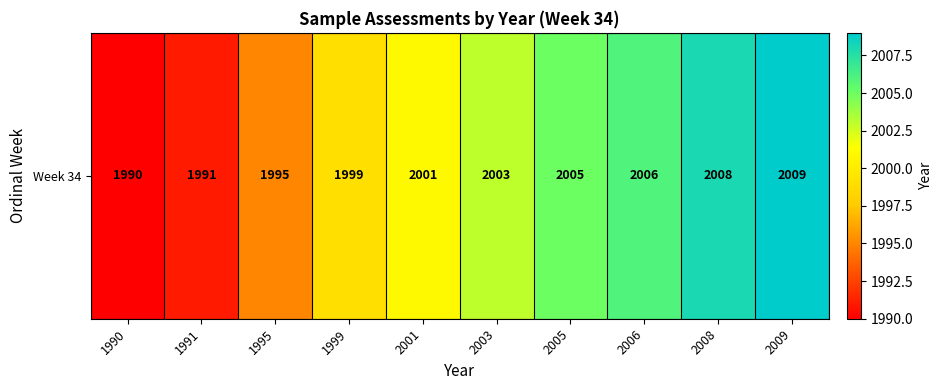

Which label corresponds to the largest value in the chart?

2009